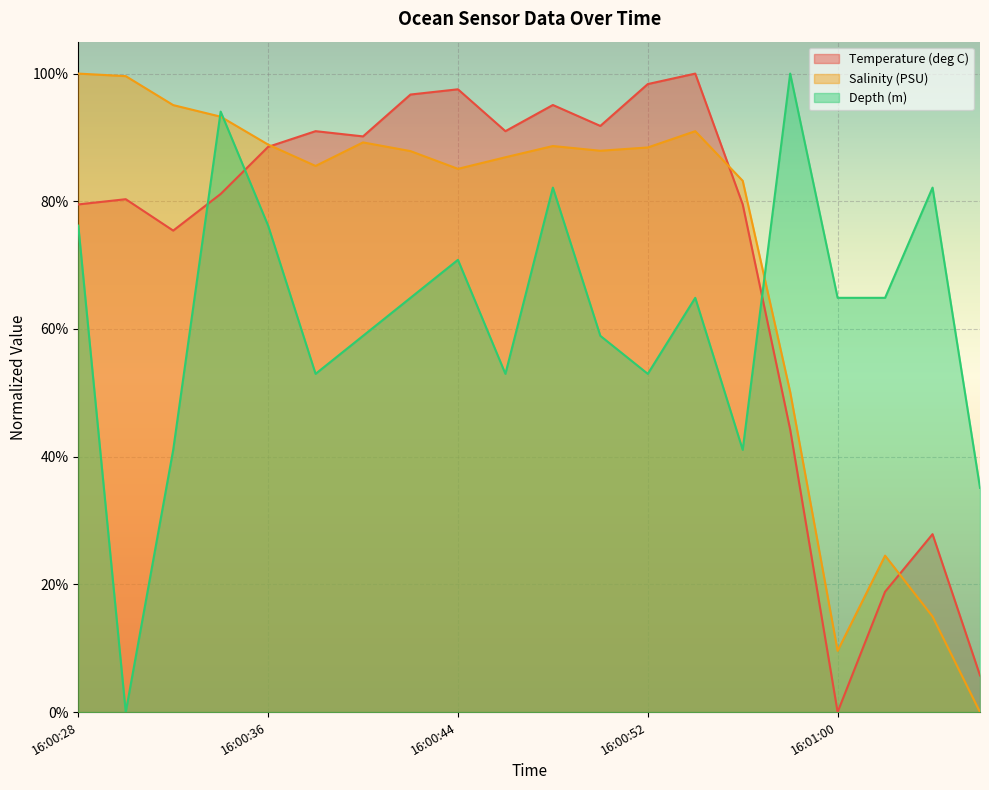

How many times do Temperature (deg C) and Depth (m) cross each other?

3